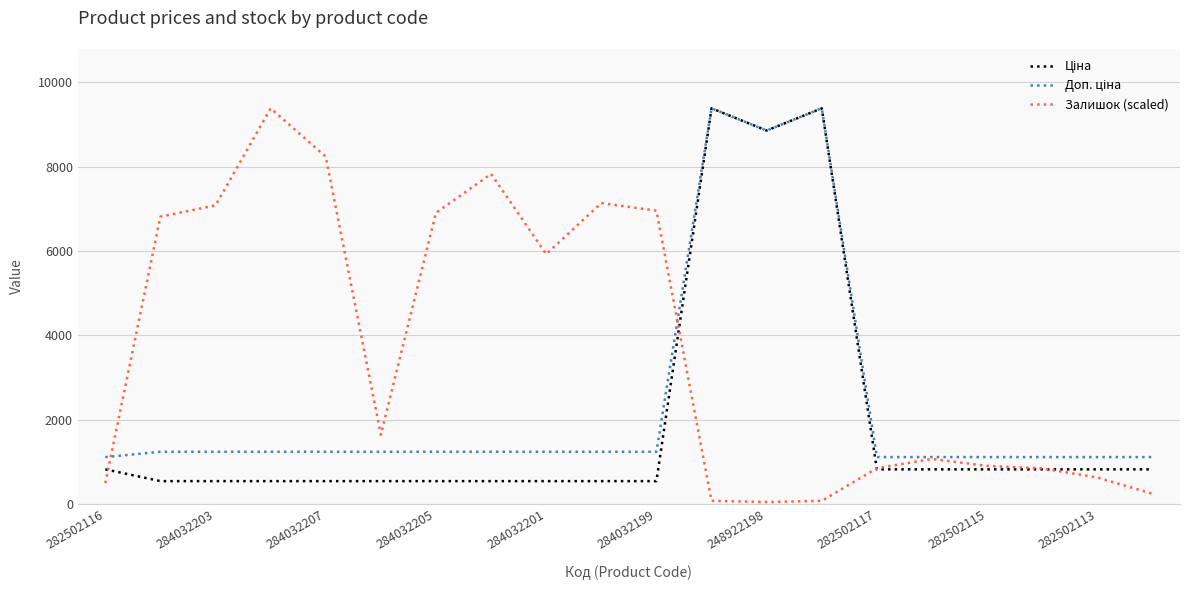

What is the greatest value displayed?

9384.0